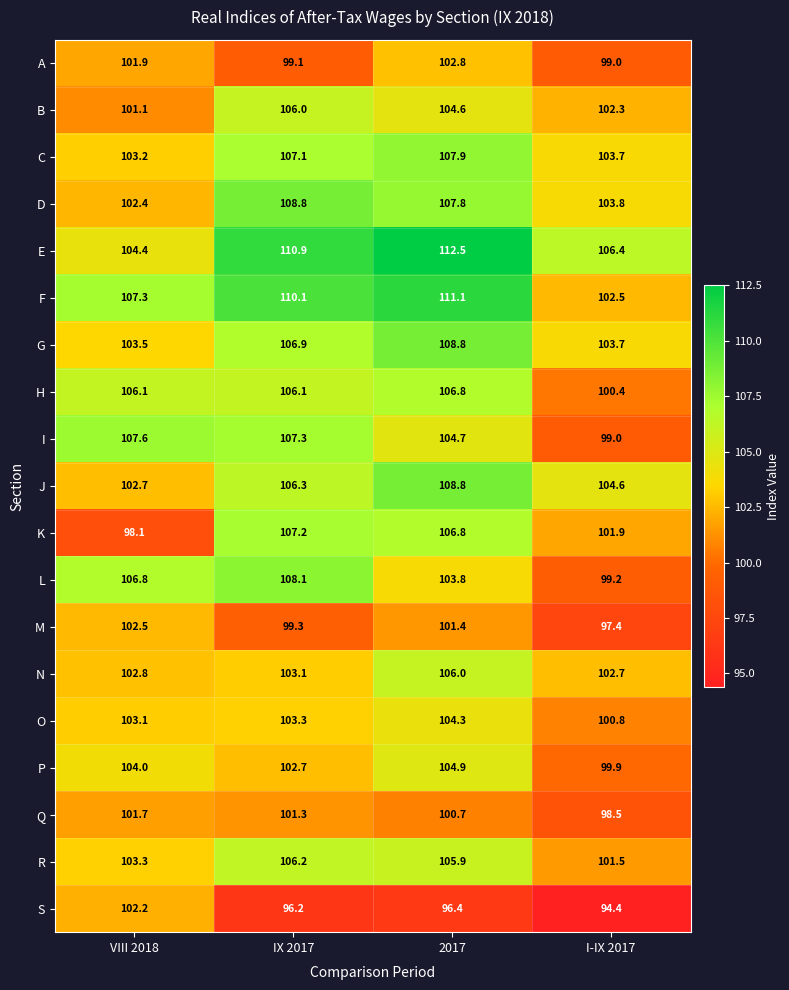

What is the sum of the I values at I-IX 2017 and 2017?

203.7